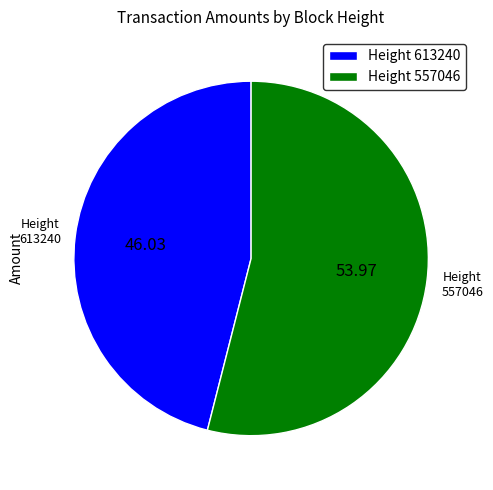

Rank the categories by value from lowest to highest.

Height 613240, Height 557046